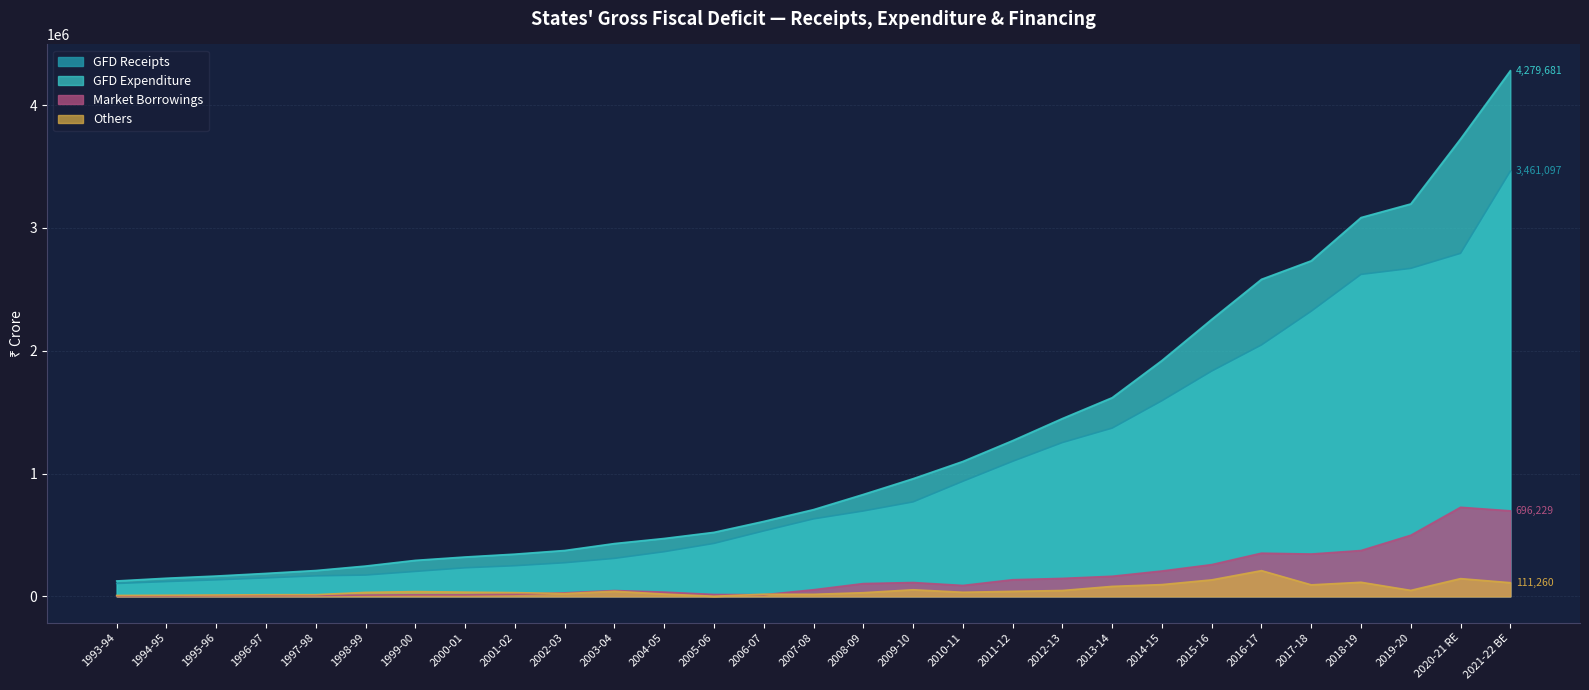

What is the difference between the maximum and second lowest values in the GFD Expenditure series?

4132070